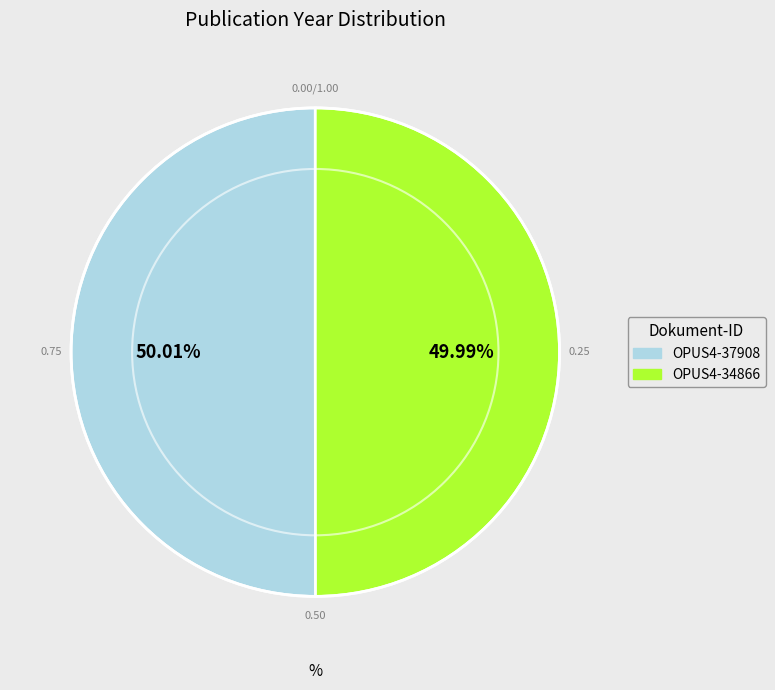

How many slices are in this pie chart?

2